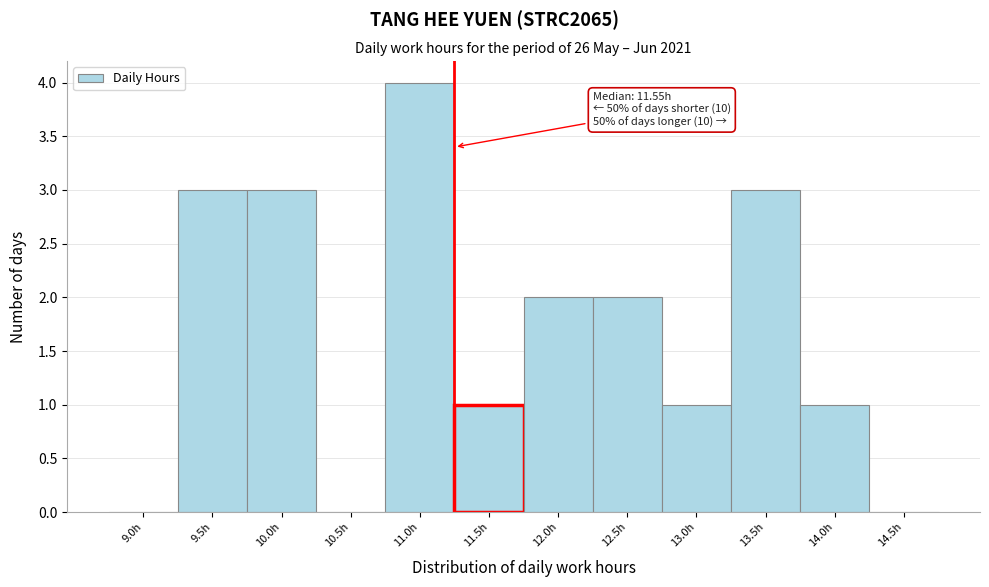

Reading left to right, extract all data points from this chart.

9.0h=0	9.5h=3	10.0h=3	10.5h=0	11.0h=4	11.5h=1	12.0h=2	12.5h=2	13.0h=1	13.5h=3	14.0h=1	14.5h=0